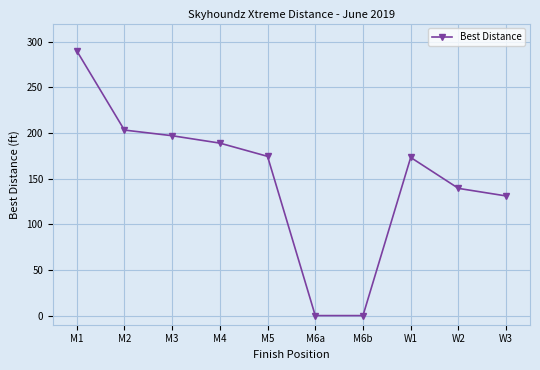

Which has a higher value, W3 or W2?

W2